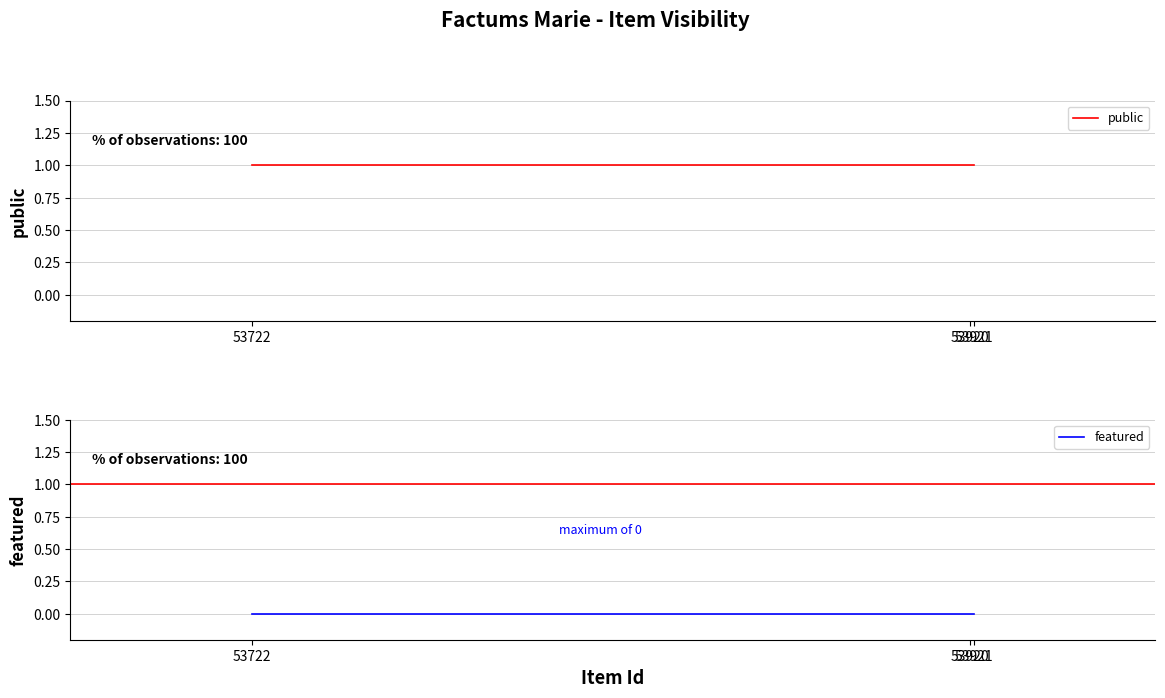

Rank the series at 53921 from lowest to highest value.

featured, public